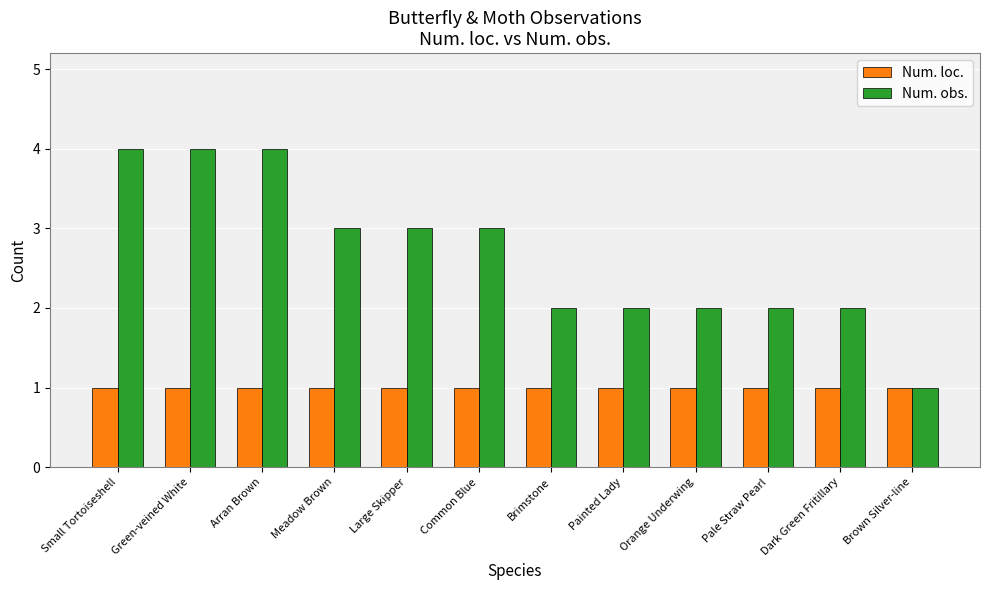

Which series has the largest total across all categories?

Num. obs.